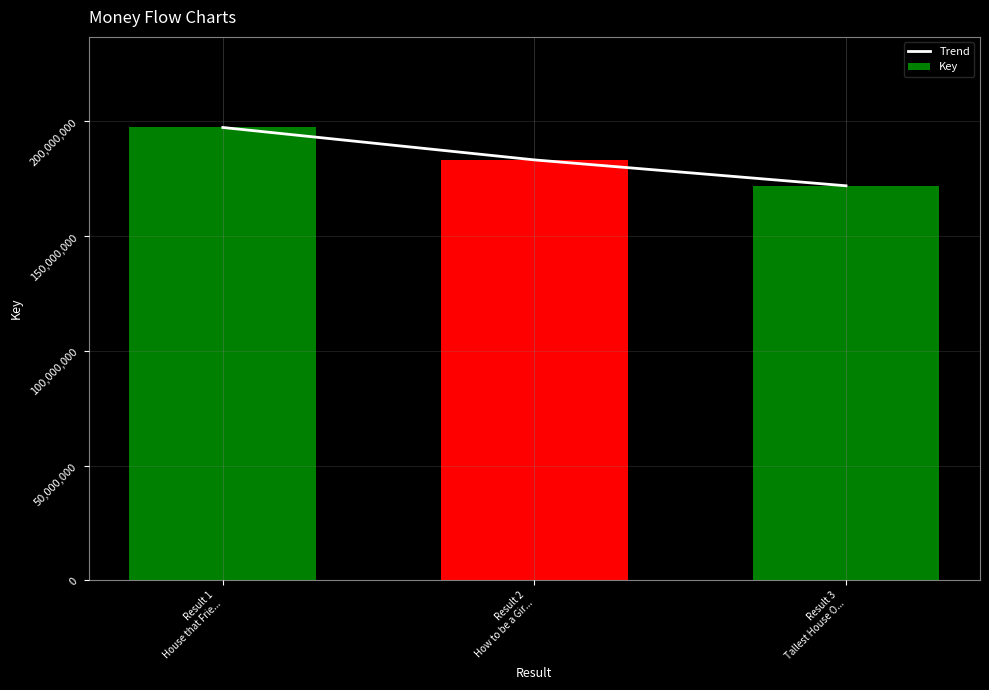

Does the chart contain any negative values?

No